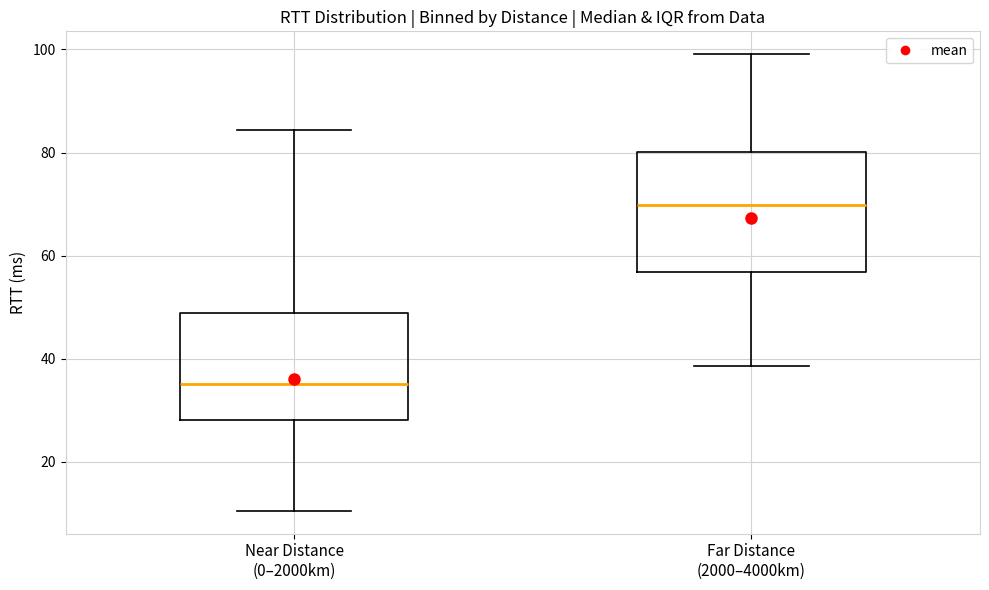

Comparing the boxes themselves (not the whiskers), which one is the tallest?

Far Distance (2000–4000km)